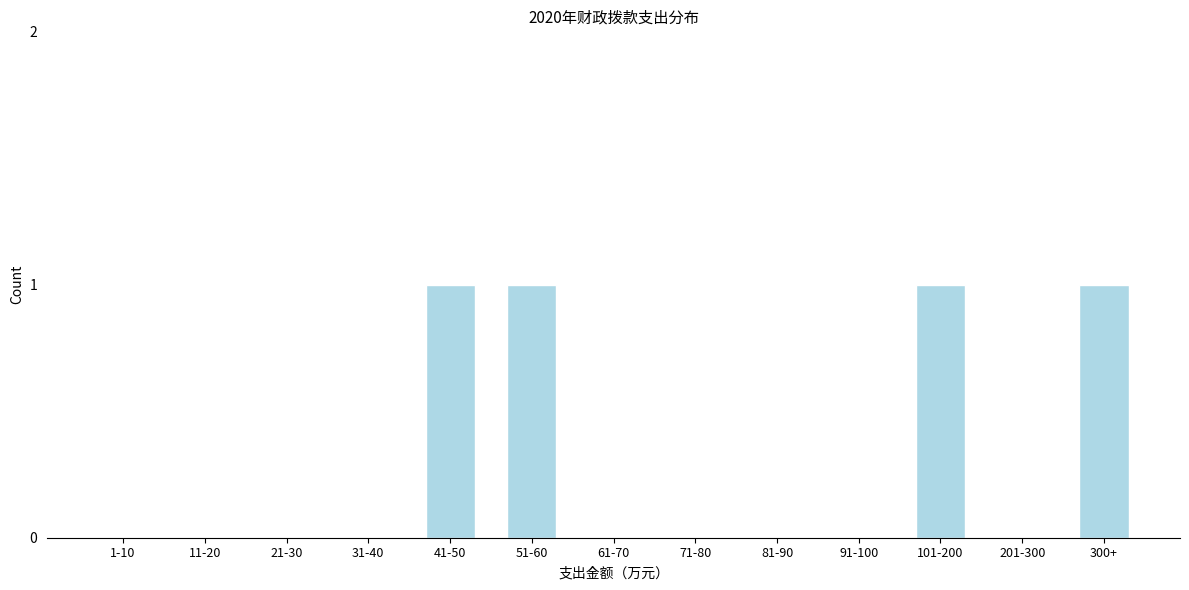

Reading left to right, list all the values displayed in this chart.

1-10=0	11-20=0	21-30=0	31-40=0	41-50=1	51-60=1	61-70=0	71-80=0	81-90=0	91-100=0	101-200=1	201-300=0	300+=1